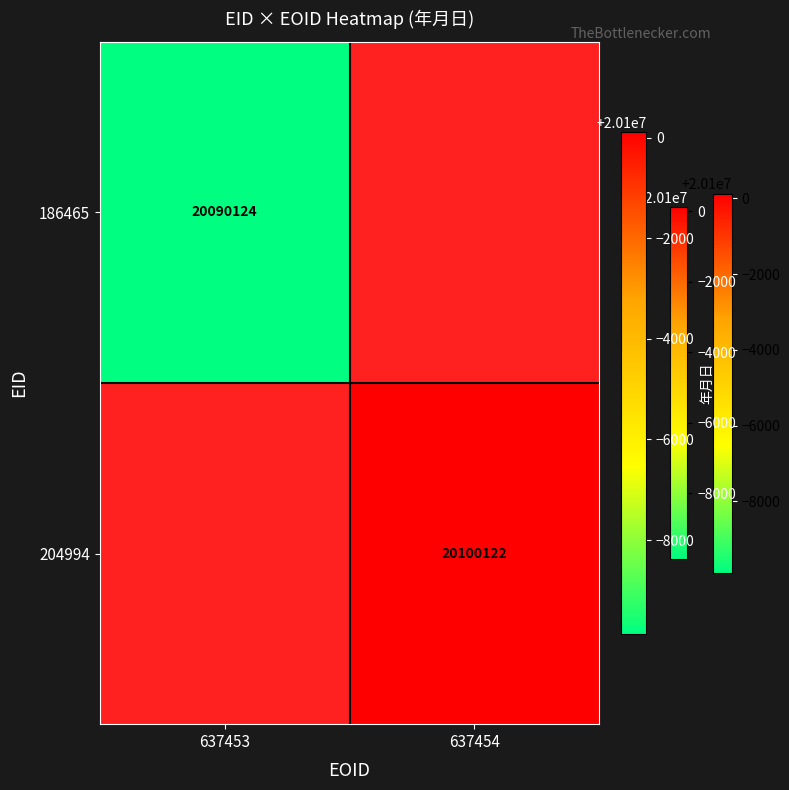

The 186465 series shows 29031682 at 637453. True or false?

False